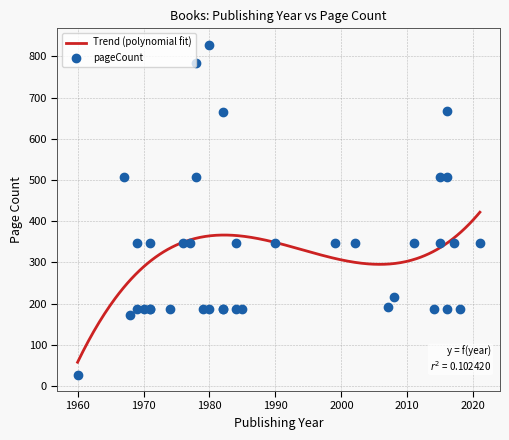

Between 18 and 3, which is larger?

3